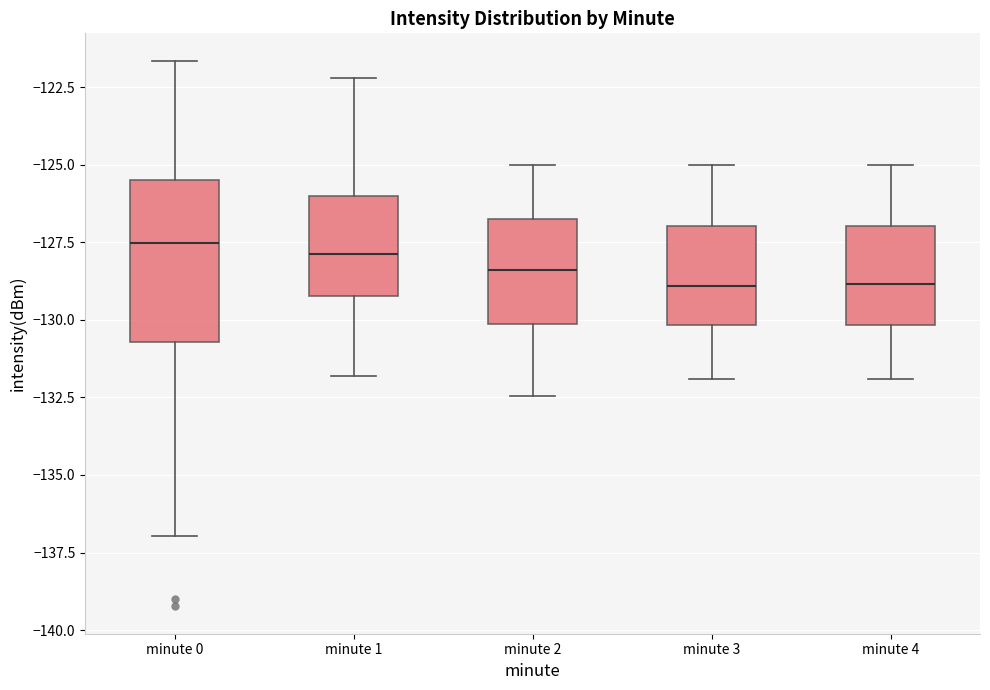

Which box is the tallest, from its lower edge to its upper edge?

minute 0